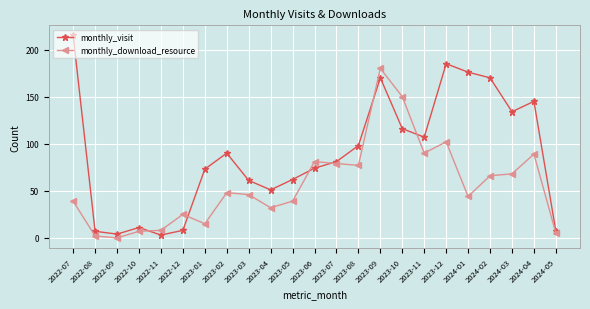

True or false: monthly_download_resource has more than 0 points higher than both neighbors.

True